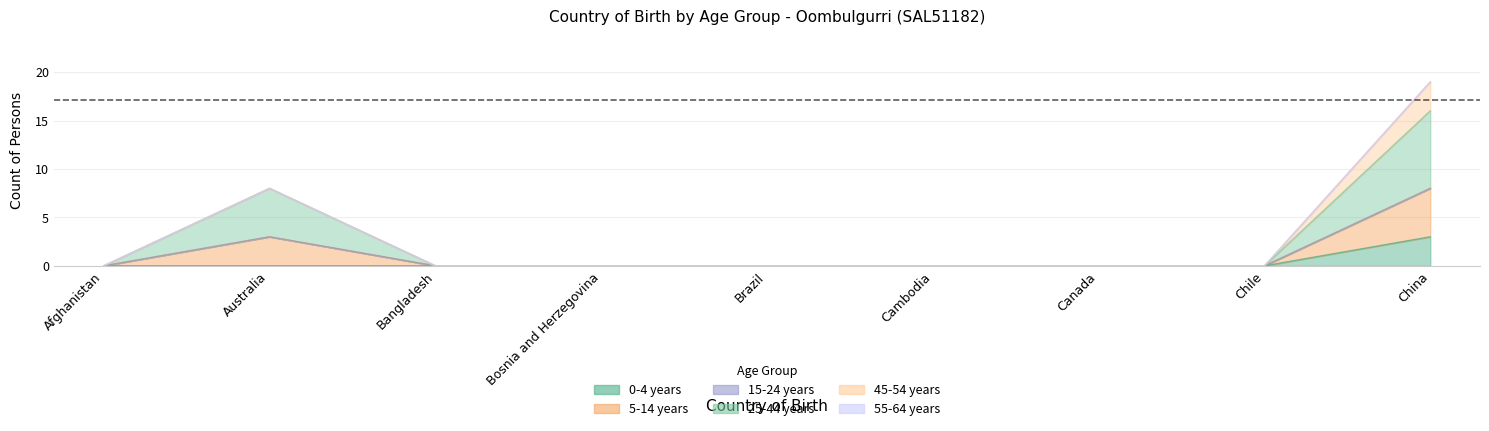

Which series has the widest spread of values?

25-44 years